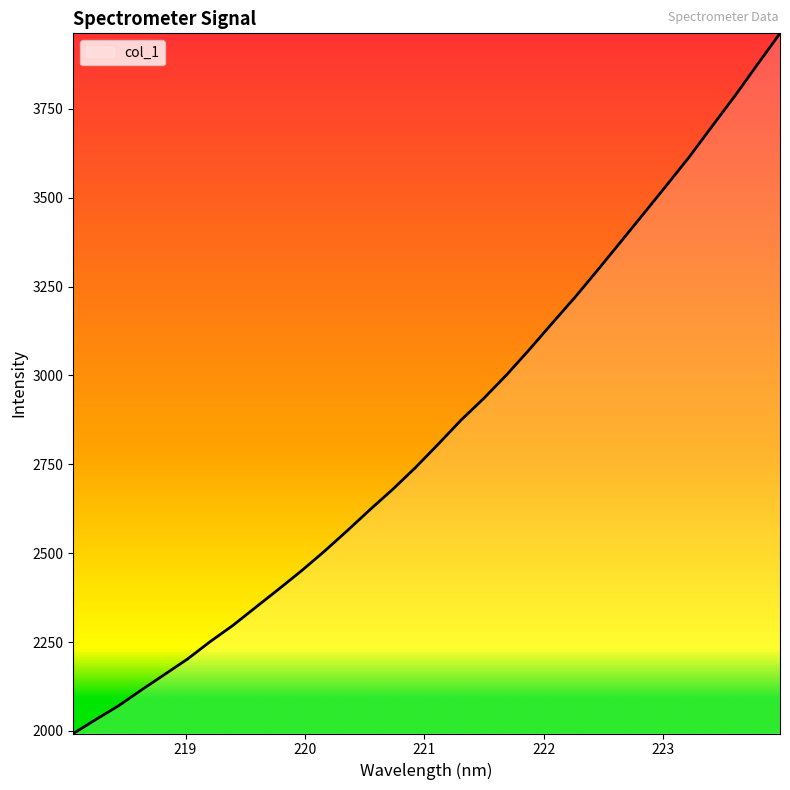

What is the smallest value displayed?

1992.8